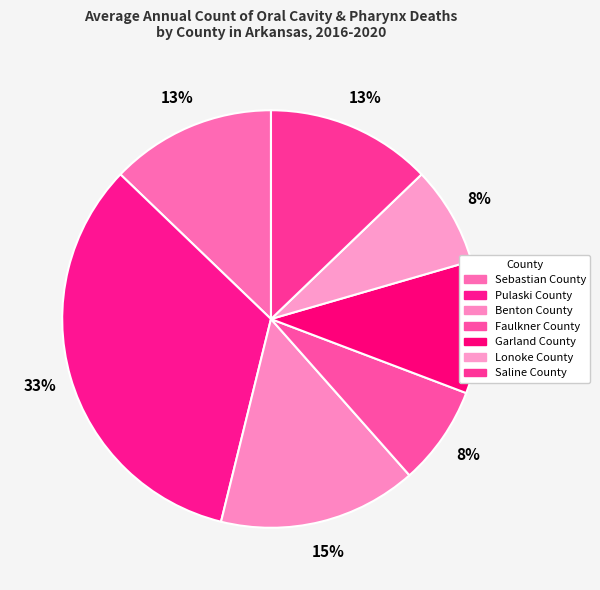

Count the number of slices in the pie.

7